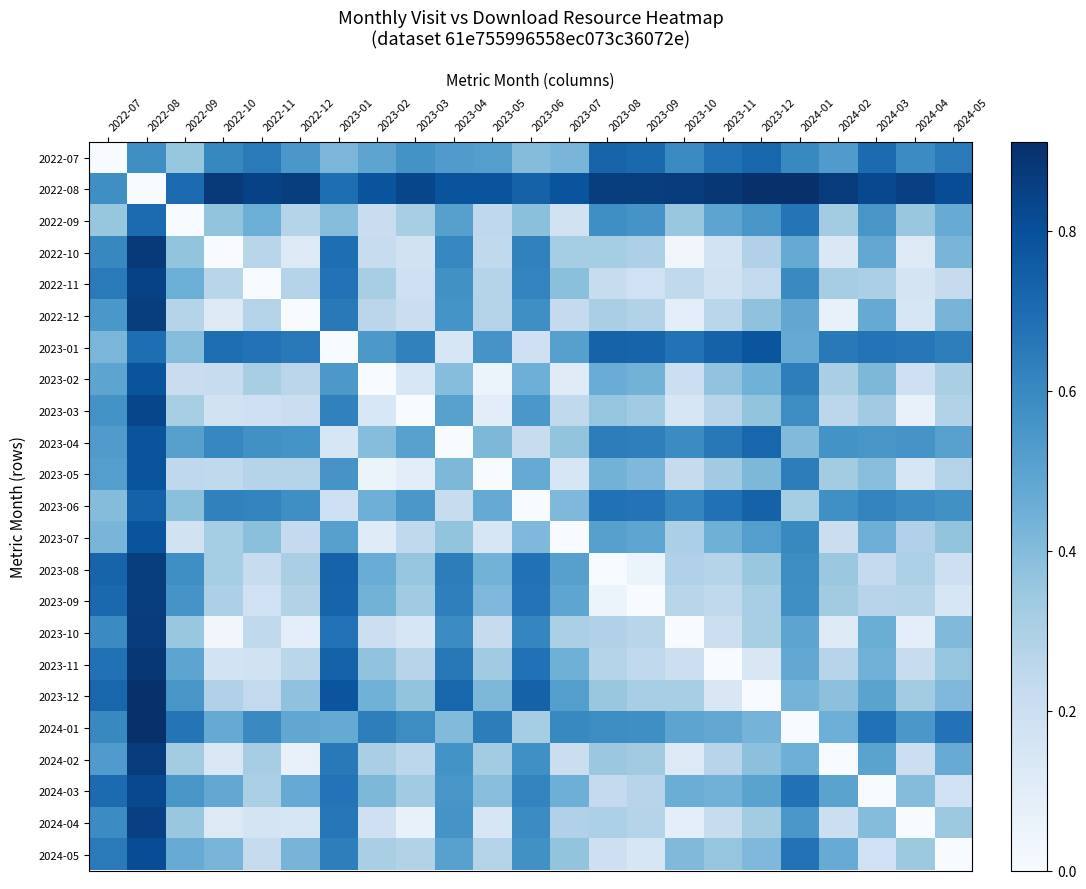

What is the total value across all series at 2023-09?

9.1